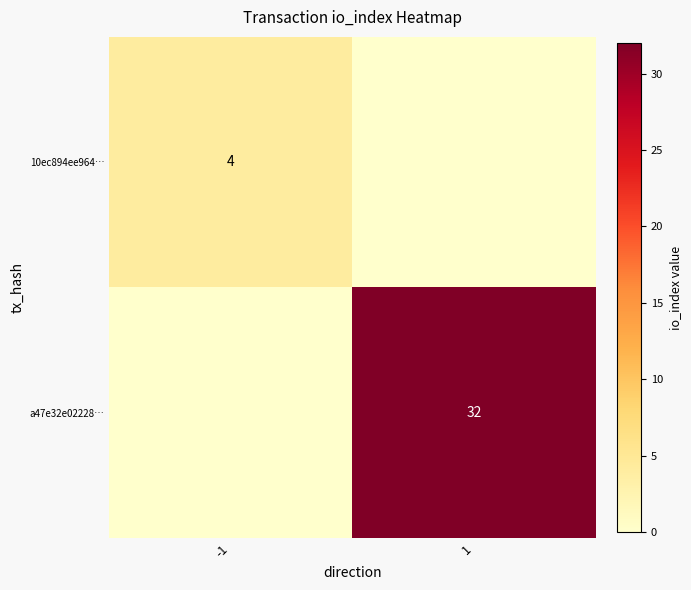

At how many categories does at least one series exceed 9?

1